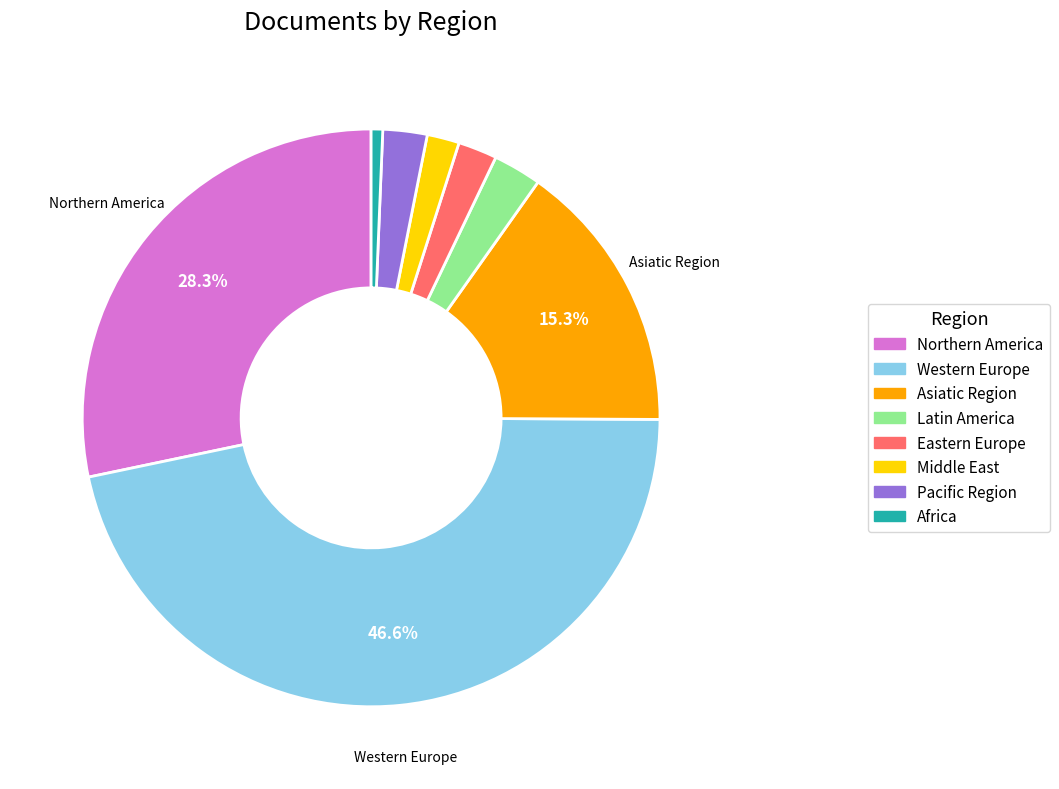

To the nearest percent, what is the difference between the largest and smallest slice percentages?

46%